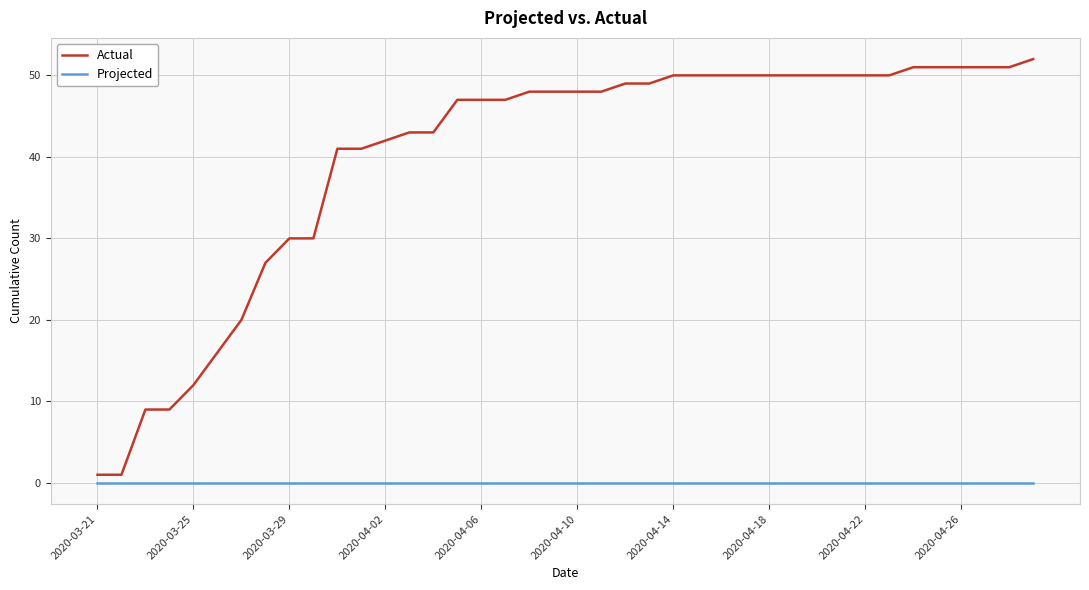

Which series has the largest total across all categories?

Actual